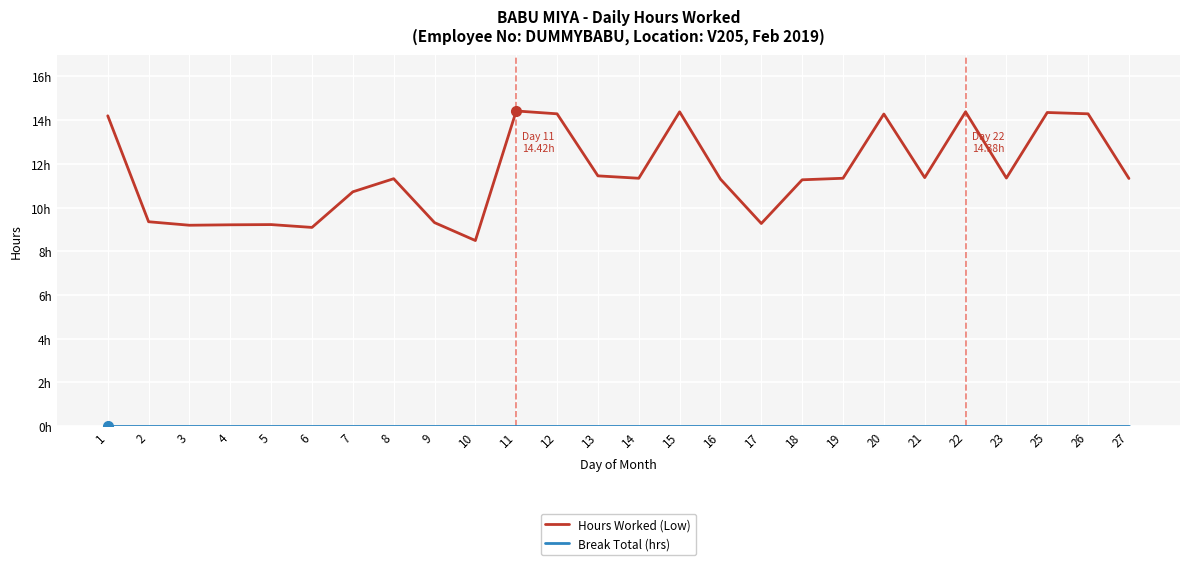

Does the chart have visible grid lines?

Yes